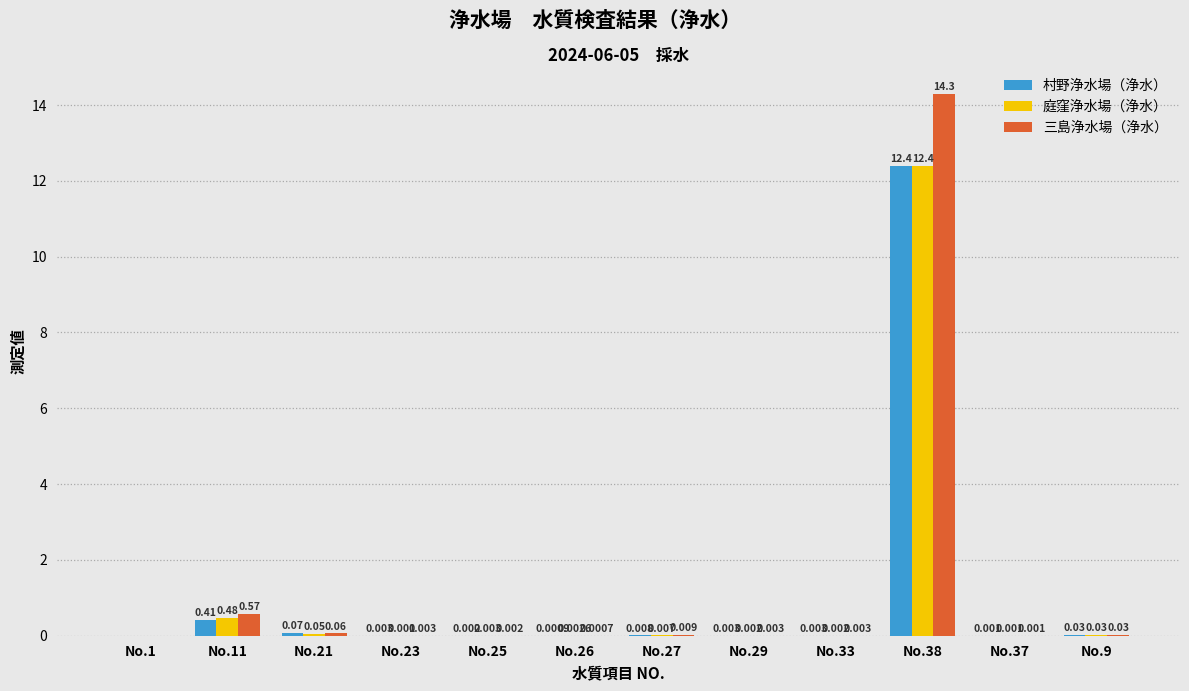

Which series changed the most between No.11 and No.26?

三島浄水場（浄水）